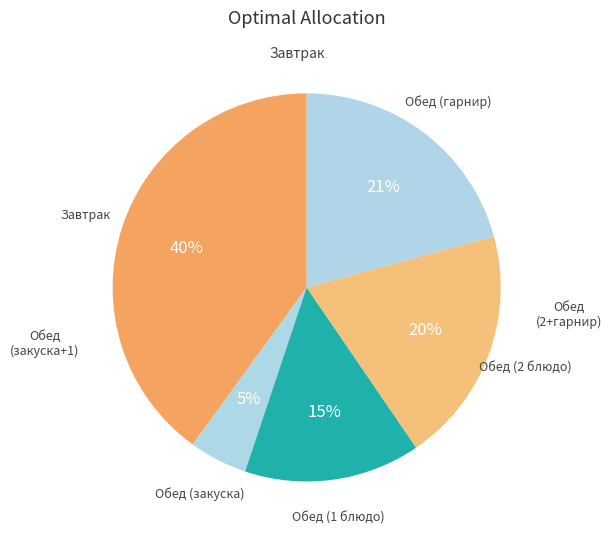

Combined, do Обед (2 блюдо) and Обед (гарнир) account for over 50%?

No